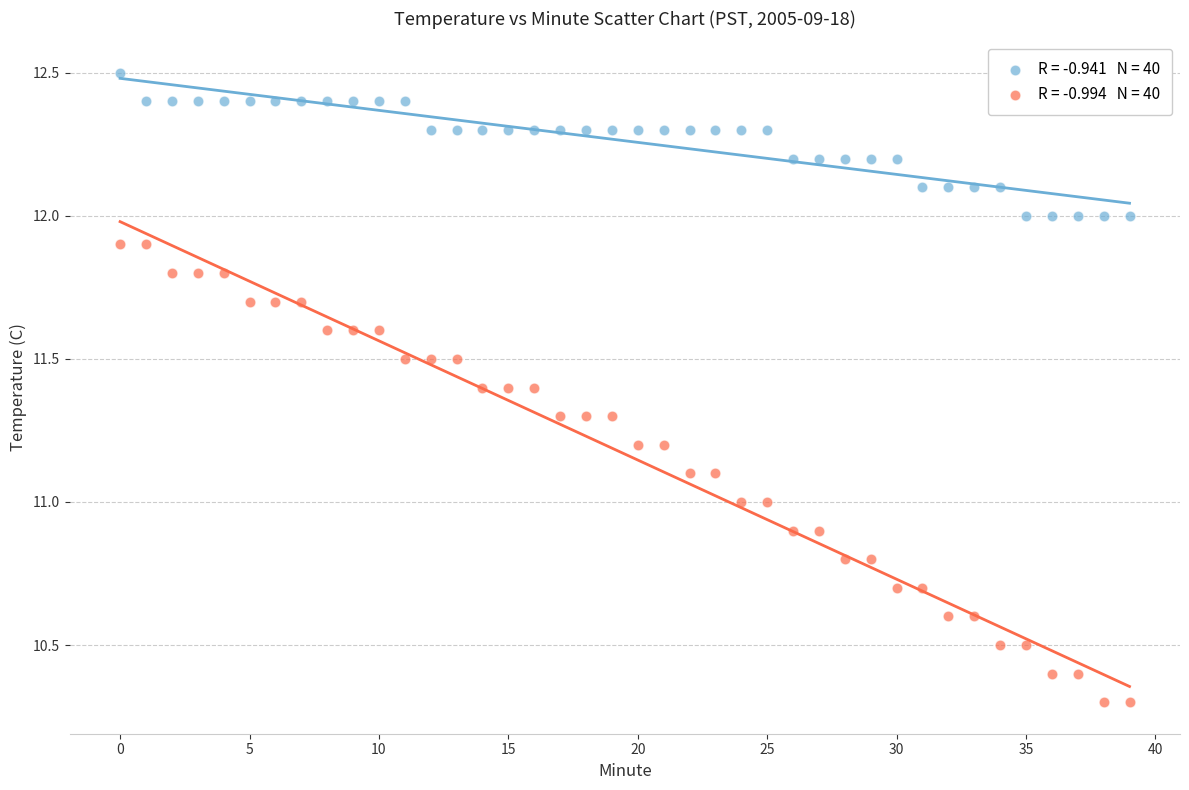

Across all data points, what is the range of Y values (max minus min)?

2.2